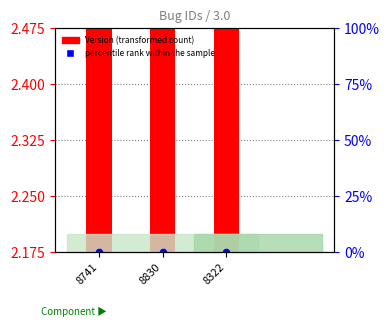

What are all the series names shown in the legend?

Version (transformed count), percentile rank within the sample